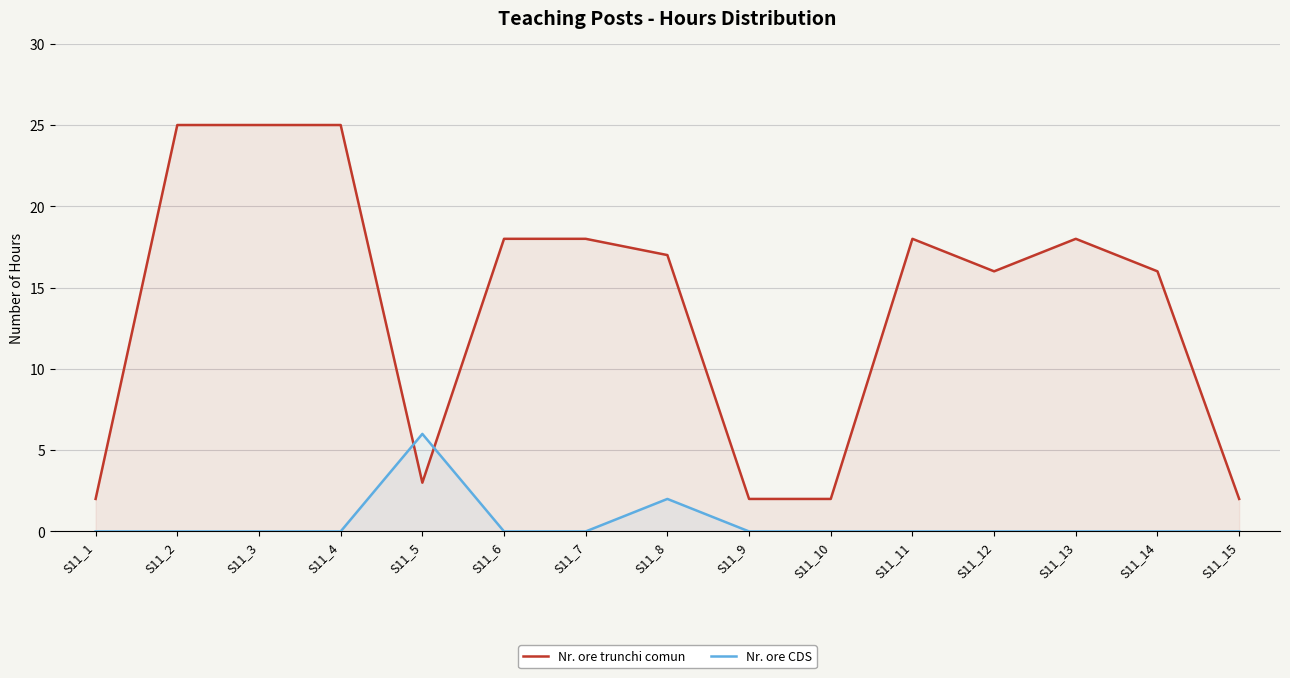

Which category has the lowest value across all series?

S11_1